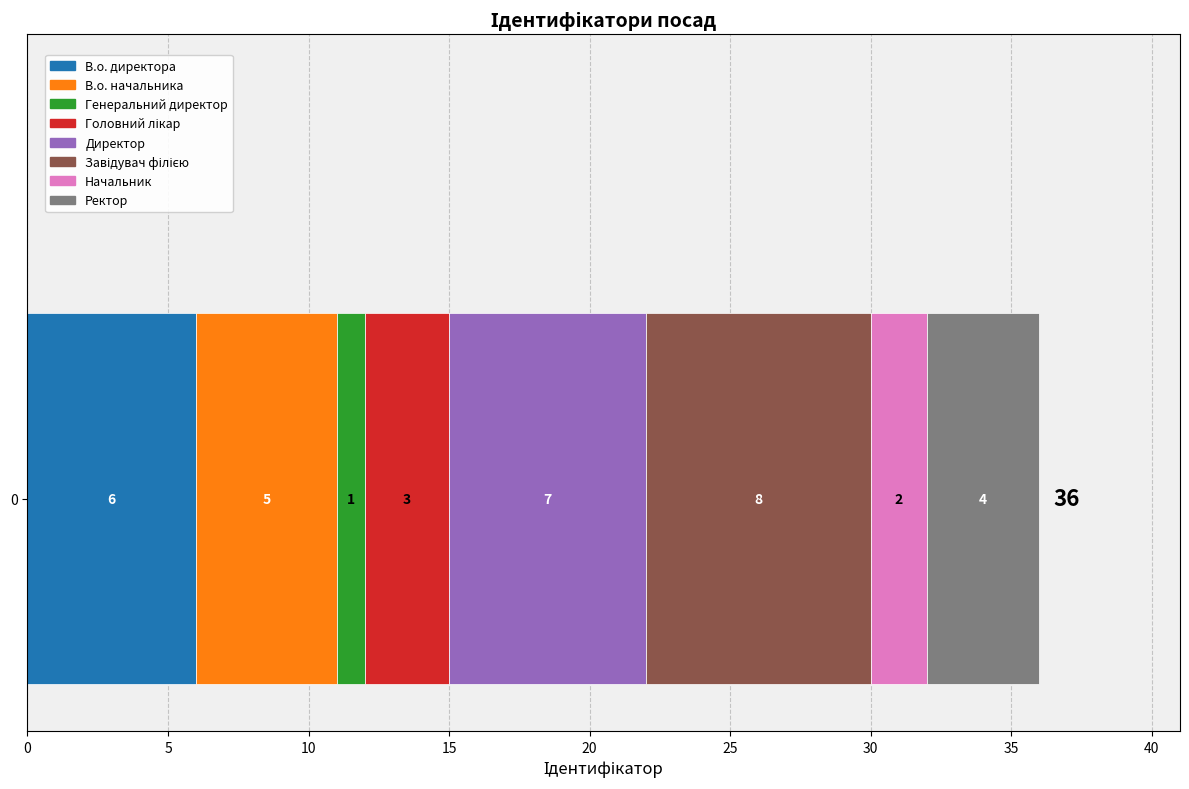

What is the change in value from 0 to 30?

-4